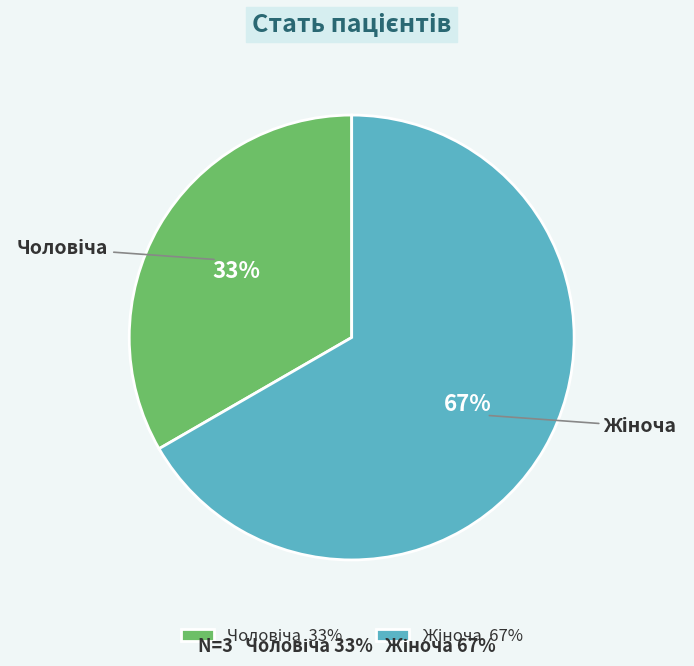

Is there a majority slice in this chart?

Yes